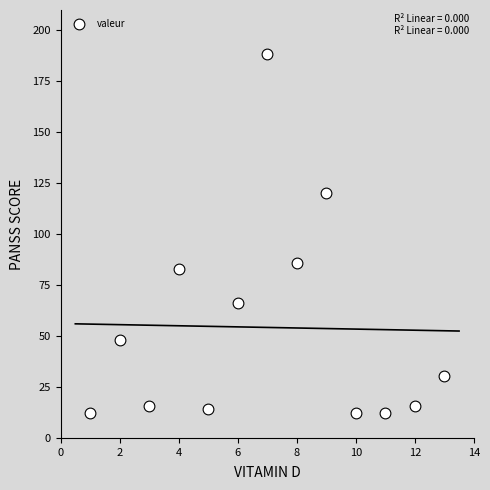

What is the range of Y values (max minus min)?

176.4